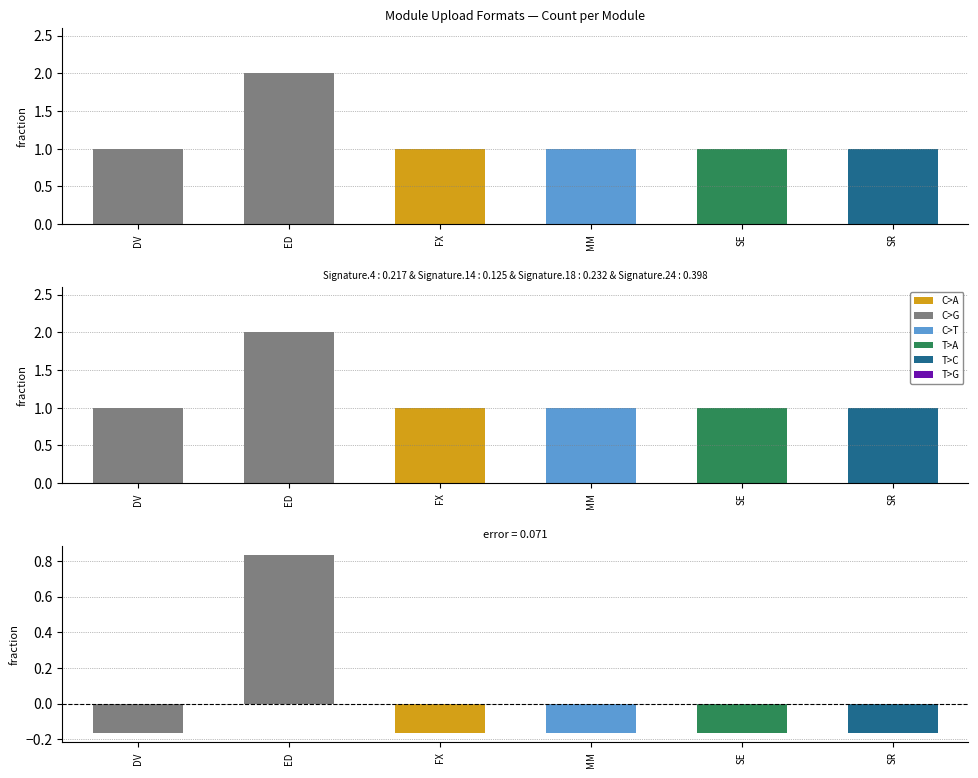

Rank the categories by Residual value from highest to lowest.

ED, DV, FX, MM, SE, SR